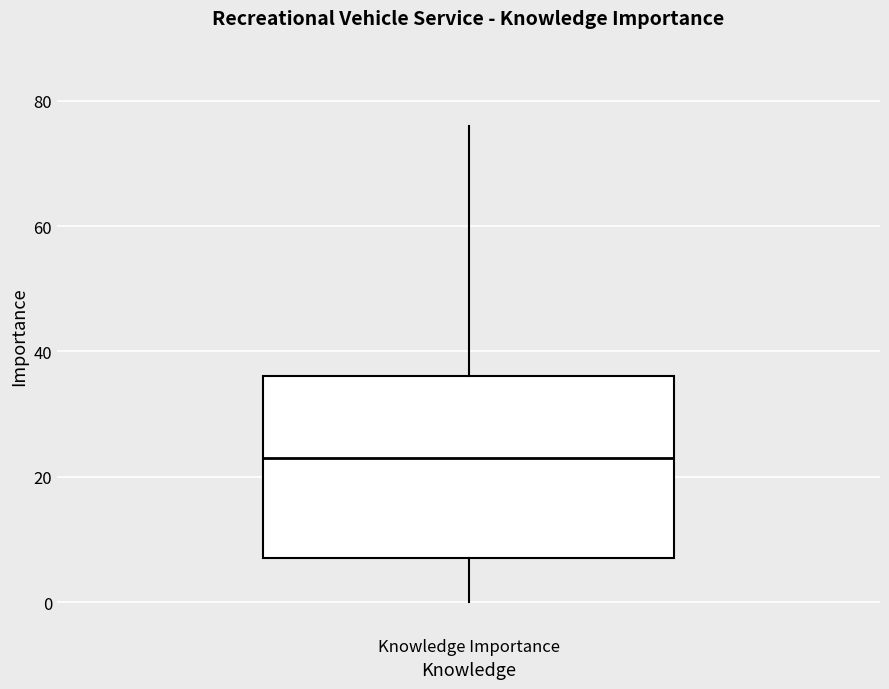

Read this box plot against the y-axis: the position of the median line, the range covered by the box, and the ends of both whiskers. The values are not printed on the chart, so give them approximately, as read against the axis.

median 24, box 8 to 36, whiskers 0 to 76